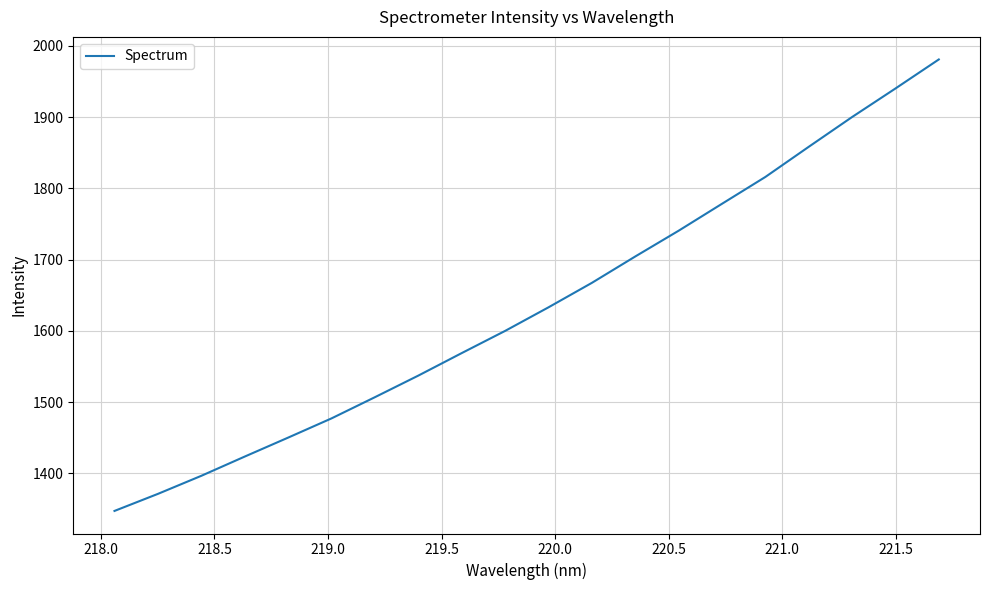

What is the difference between the maximum and minimum values?

633.6